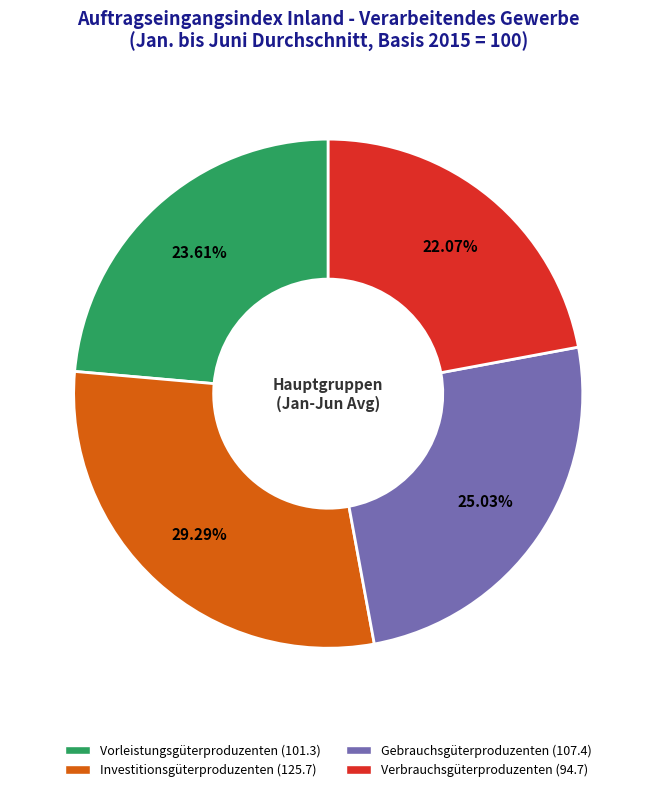

To the nearest percent, what is the difference between the largest and smallest slice percentages?

7%